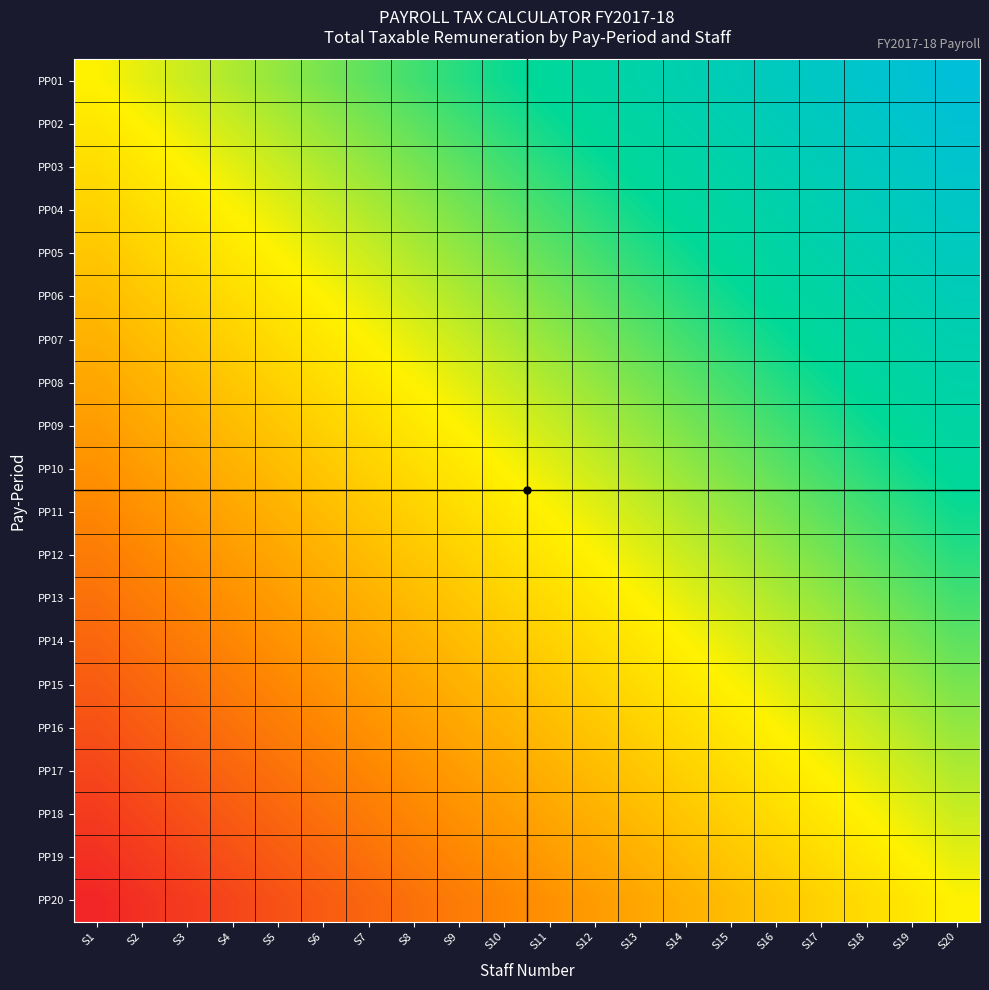

Reading left to right, extract all data points from this chart.

PP01: S1=0.5	S2=0.5	S3=0.6	S4=0.6	S5=0.6	S6=0.6	S7=0.7	S8=0.7	S9=0.7	S10=0.7	S11=0.8	S12=0.8	S13=0.8	S14=0.8	S15=0.9	S16=0.9	S17=0.9	S18=0.9	S19=1.0	S20=1.0
PP02: S1=0.5	S2=0.5	S3=0.5	S4=0.6	S5=0.6	S6=0.6	S7=0.6	S8=0.7	S9=0.7	S10=0.7	S11=0.7	S12=0.8	S13=0.8	S14=0.8	S15=0.8	S16=0.9	S17=0.9	S18=0.9	S19=0.9	S20=1.0
PP03: S1=0.4	S2=0.5	S3=0.5	S4=0.5	S5=0.6	S6=0.6	S7=0.6	S8=0.6	S9=0.7	S10=0.7	S11=0.7	S12=0.7	S13=0.8	S14=0.8	S15=0.8	S16=0.8	S17=0.9	S18=0.9	S19=0.9	S20=0.9
PP04: S1=0.4	S2=0.4	S3=0.5	S4=0.5	S5=0.5	S6=0.6	S7=0.6	S8=0.6	S9=0.6	S10=0.7	S11=0.7	S12=0.7	S13=0.7	S14=0.8	S15=0.8	S16=0.8	S17=0.8	S18=0.9	S19=0.9	S20=0.9
PP05: S1=0.4	S2=0.4	S3=0.4	S4=0.5	S5=0.5	S6=0.5	S7=0.6	S8=0.6	S9=0.6	S10=0.6	S11=0.7	S12=0.7	S13=0.7	S14=0.7	S15=0.8	S16=0.8	S17=0.8	S18=0.8	S19=0.9	S20=0.9
PP06: S1=0.4	S2=0.4	S3=0.4	S4=0.4	S5=0.5	S6=0.5	S7=0.5	S8=0.6	S9=0.6	S10=0.6	S11=0.6	S12=0.7	S13=0.7	S14=0.7	S15=0.7	S16=0.8	S17=0.8	S18=0.8	S19=0.8	S20=0.9
PP07: S1=0.3	S2=0.4	S3=0.4	S4=0.4	S5=0.4	S6=0.5	S7=0.5	S8=0.5	S9=0.6	S10=0.6	S11=0.6	S12=0.6	S13=0.7	S14=0.7	S15=0.7	S16=0.7	S17=0.8	S18=0.8	S19=0.8	S20=0.8
PP08: S1=0.3	S2=0.3	S3=0.4	S4=0.4	S5=0.4	S6=0.4	S7=0.5	S8=0.5	S9=0.5	S10=0.6	S11=0.6	S12=0.6	S13=0.6	S14=0.7	S15=0.7	S16=0.7	S17=0.7	S18=0.8	S19=0.8	S20=0.8
PP09: S1=0.3	S2=0.3	S3=0.3	S4=0.4	S5=0.4	S6=0.4	S7=0.4	S8=0.5	S9=0.5	S10=0.5	S11=0.6	S12=0.6	S13=0.6	S14=0.6	S15=0.7	S16=0.7	S17=0.7	S18=0.7	S19=0.8	S20=0.8
PP10: S1=0.3	S2=0.3	S3=0.3	S4=0.3	S5=0.4	S6=0.4	S7=0.4	S8=0.4	S9=0.5	S10=0.5	S11=0.5	S12=0.6	S13=0.6	S14=0.6	S15=0.6	S16=0.7	S17=0.7	S18=0.7	S19=0.7	S20=0.8
PP11: S1=0.2	S2=0.3	S3=0.3	S4=0.3	S5=0.3	S6=0.4	S7=0.4	S8=0.4	S9=0.4	S10=0.5	S11=0.5	S12=0.5	S13=0.6	S14=0.6	S15=0.6	S16=0.6	S17=0.7	S18=0.7	S19=0.7	S20=0.7
PP12: S1=0.2	S2=0.2	S3=0.3	S4=0.3	S5=0.3	S6=0.3	S7=0.4	S8=0.4	S9=0.4	S10=0.4	S11=0.5	S12=0.5	S13=0.5	S14=0.6	S15=0.6	S16=0.6	S17=0.6	S18=0.7	S19=0.7	S20=0.7
PP13: S1=0.2	S2=0.2	S3=0.2	S4=0.3	S5=0.3	S6=0.3	S7=0.3	S8=0.4	S9=0.4	S10=0.4	S11=0.4	S12=0.5	S13=0.5	S14=0.5	S15=0.6	S16=0.6	S17=0.6	S18=0.6	S19=0.7	S20=0.7
PP14: S1=0.2	S2=0.2	S3=0.2	S4=0.2	S5=0.3	S6=0.3	S7=0.3	S8=0.3	S9=0.4	S10=0.4	S11=0.4	S12=0.4	S13=0.5	S14=0.5	S15=0.5	S16=0.6	S17=0.6	S18=0.6	S19=0.6	S20=0.7
PP15: S1=0.1	S2=0.2	S3=0.2	S4=0.2	S5=0.2	S6=0.3	S7=0.3	S8=0.3	S9=0.3	S10=0.4	S11=0.4	S12=0.4	S13=0.4	S14=0.5	S15=0.5	S16=0.5	S17=0.6	S18=0.6	S19=0.6	S20=0.6
PP16: S1=0.1	S2=0.1	S3=0.2	S4=0.2	S5=0.2	S6=0.2	S7=0.3	S8=0.3	S9=0.3	S10=0.3	S11=0.4	S12=0.4	S13=0.4	S14=0.4	S15=0.5	S16=0.5	S17=0.5	S18=0.6	S19=0.6	S20=0.6
PP17: S1=0.1	S2=0.1	S3=0.1	S4=0.2	S5=0.2	S6=0.2	S7=0.2	S8=0.3	S9=0.3	S10=0.3	S11=0.3	S12=0.4	S13=0.4	S14=0.4	S15=0.4	S16=0.5	S17=0.5	S18=0.5	S19=0.6	S20=0.6
PP18: S1=0.1	S2=0.1	S3=0.1	S4=0.1	S5=0.2	S6=0.2	S7=0.2	S8=0.2	S9=0.3	S10=0.3	S11=0.3	S12=0.3	S13=0.4	S14=0.4	S15=0.4	S16=0.4	S17=0.5	S18=0.5	S19=0.5	S20=0.6
PP19: S1=0.0	S2=0.1	S3=0.1	S4=0.1	S5=0.1	S6=0.2	S7=0.2	S8=0.2	S9=0.2	S10=0.3	S11=0.3	S12=0.3	S13=0.3	S14=0.4	S15=0.4	S16=0.4	S17=0.4	S18=0.5	S19=0.5	S20=0.5
PP20: S1=0.0	S2=0.0	S3=0.1	S4=0.1	S5=0.1	S6=0.1	S7=0.2	S8=0.2	S9=0.2	S10=0.2	S11=0.3	S12=0.3	S13=0.3	S14=0.3	S15=0.4	S16=0.4	S17=0.4	S18=0.4	S19=0.5	S20=0.5